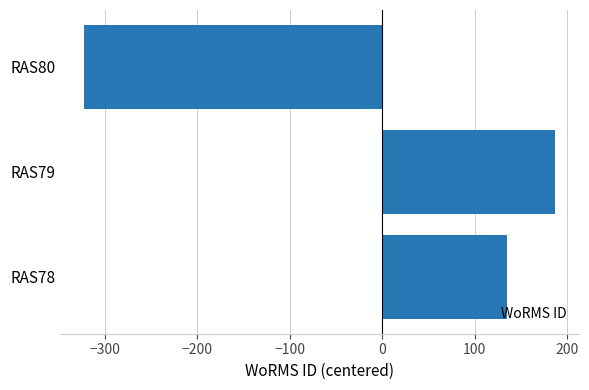

Is it true that the value at RAS80 is -322.7?

True